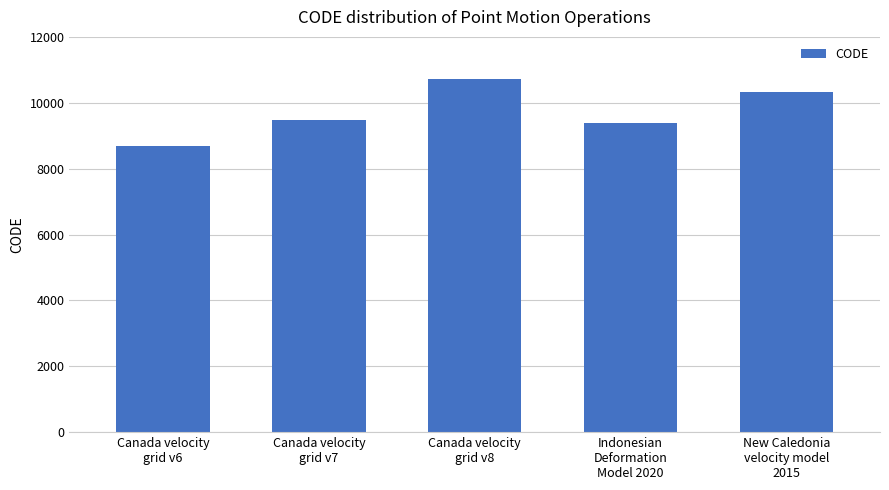

How many data points are less than 9483?

2